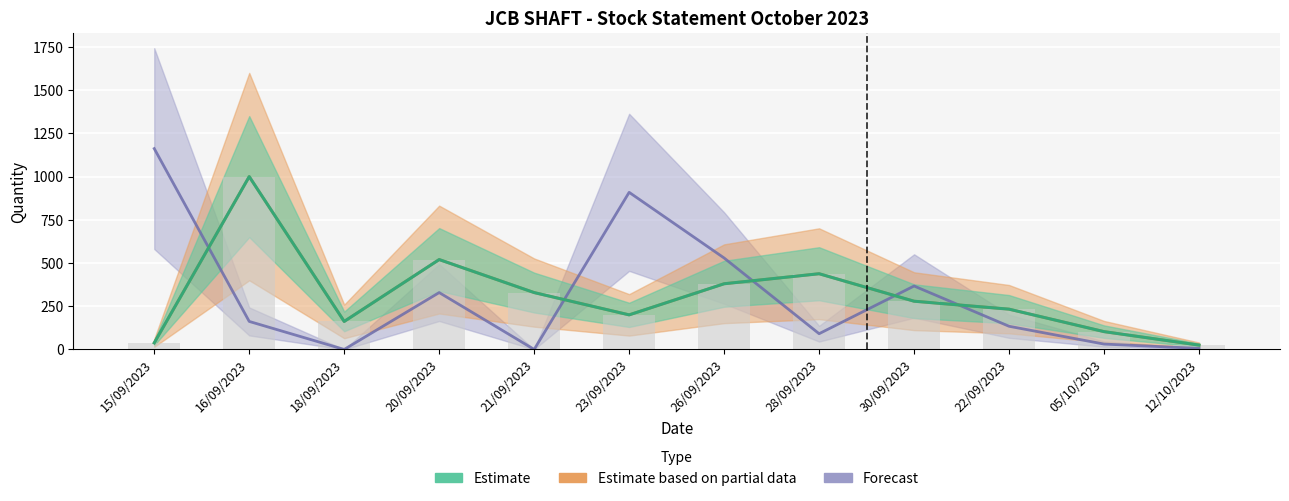

Which category has the highest value across all series?

15/09/2023